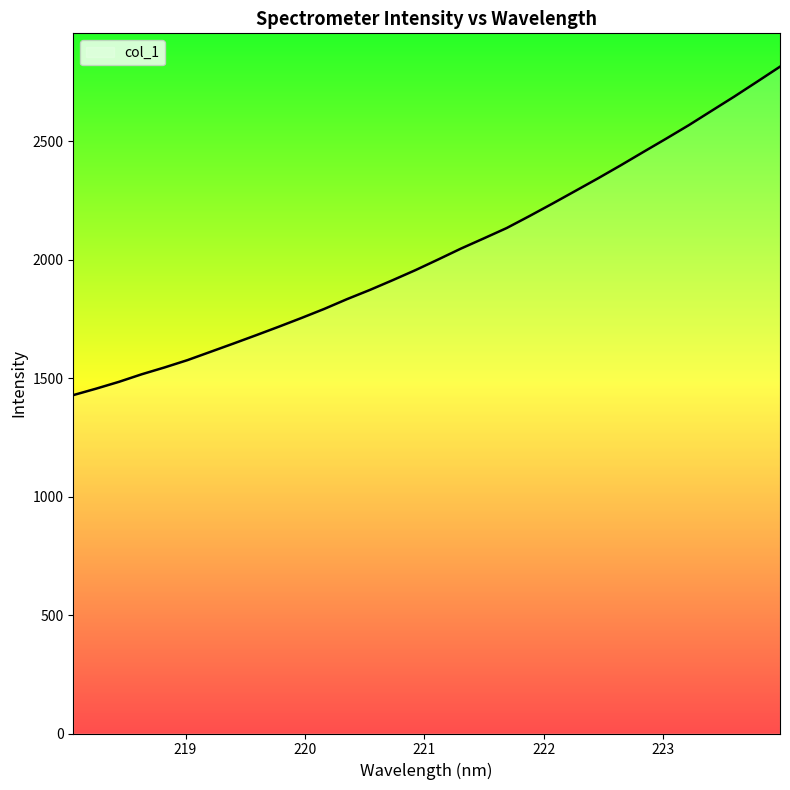

What is the difference between the maximum and minimum values?

1386.7